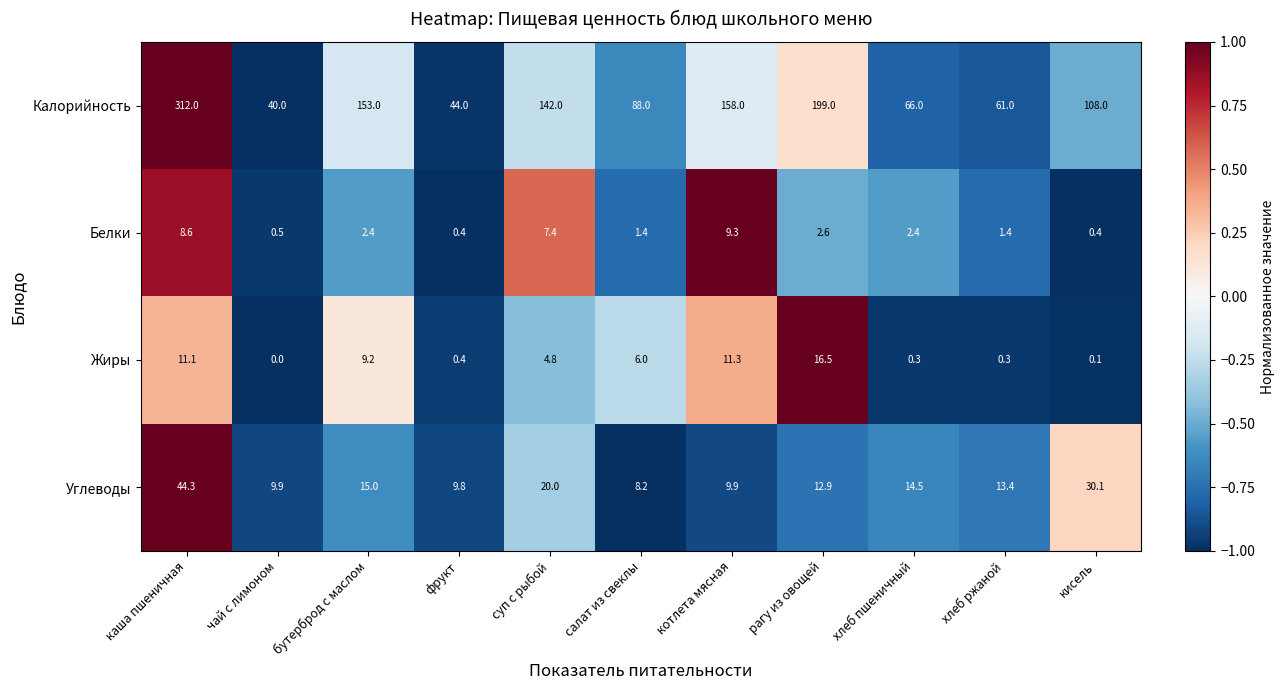

The Калорийность series shows 86.8 at хлеб ржаной. True or false?

False